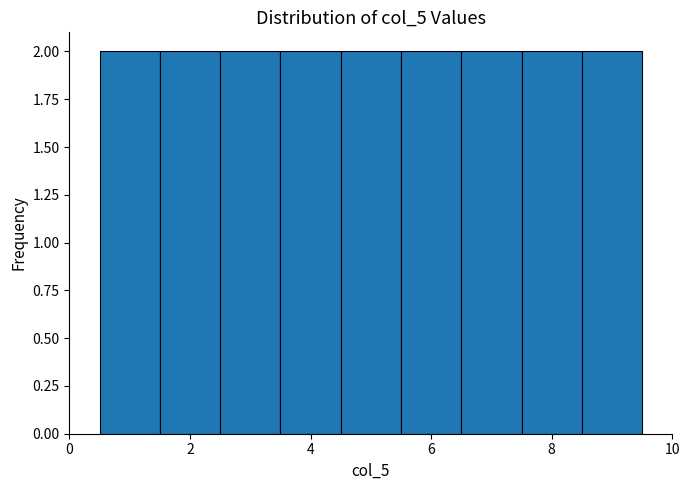

What is the height of the bar covering 7.5 to 8.5 on the x-axis? Neither the bar edges nor the heights are printed on the chart, so give them approximately, as read against the axes.

2